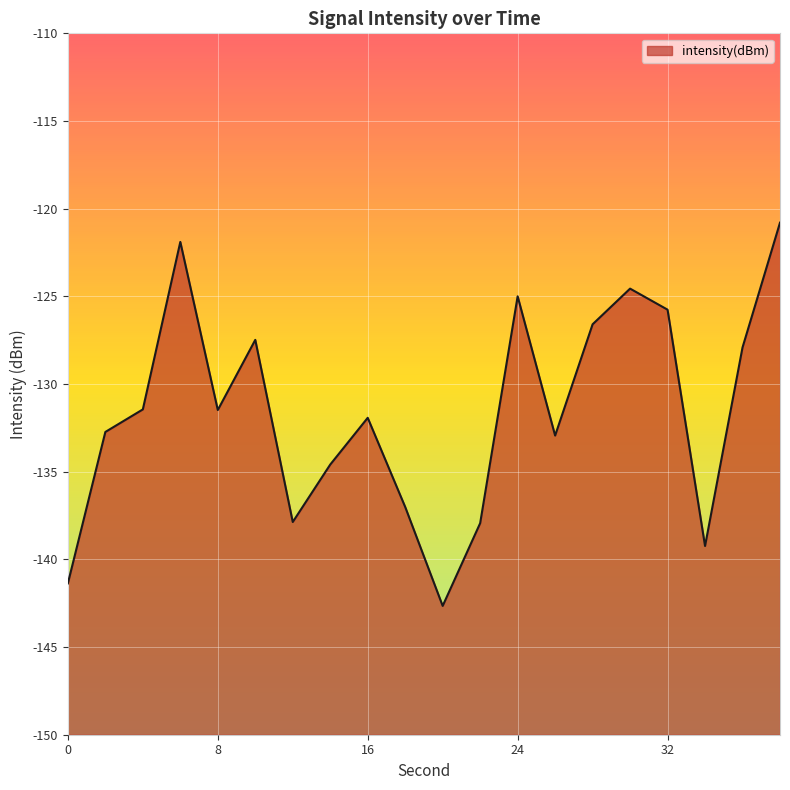

What is the average value?

-131.6